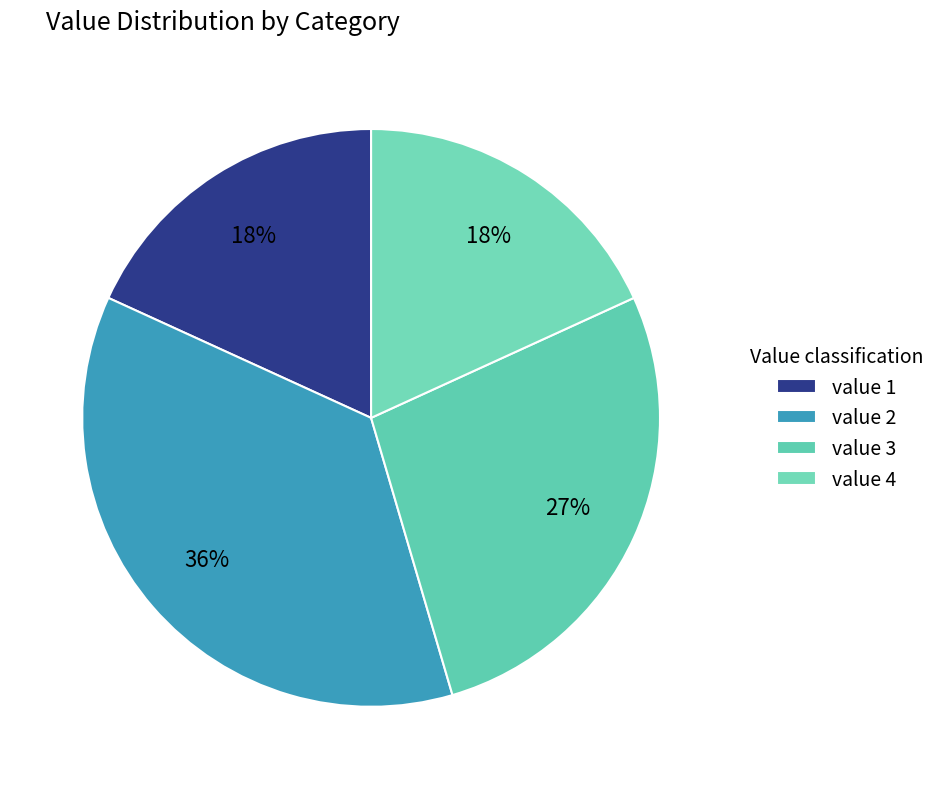

How many slices are in this pie chart?

4